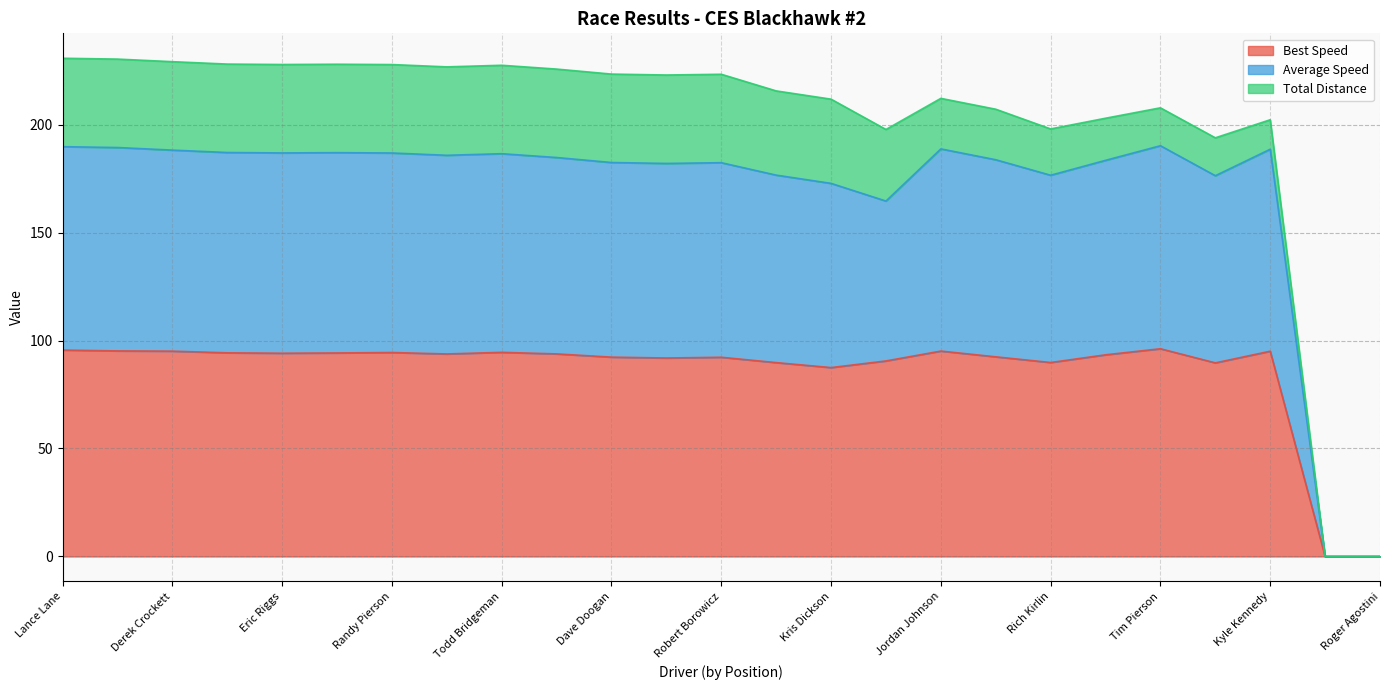

How many interior local valleys does the Best Lap time series have?

6